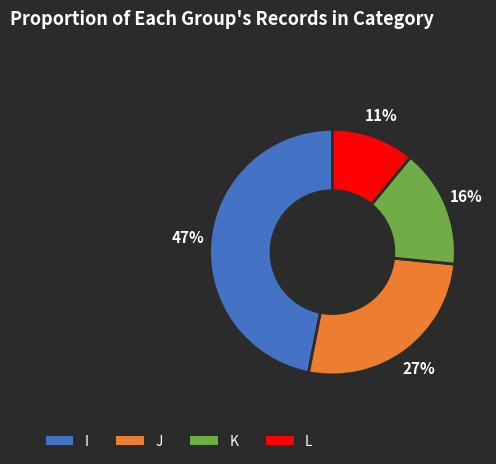

Combined, do L and J account for over 50%?

No